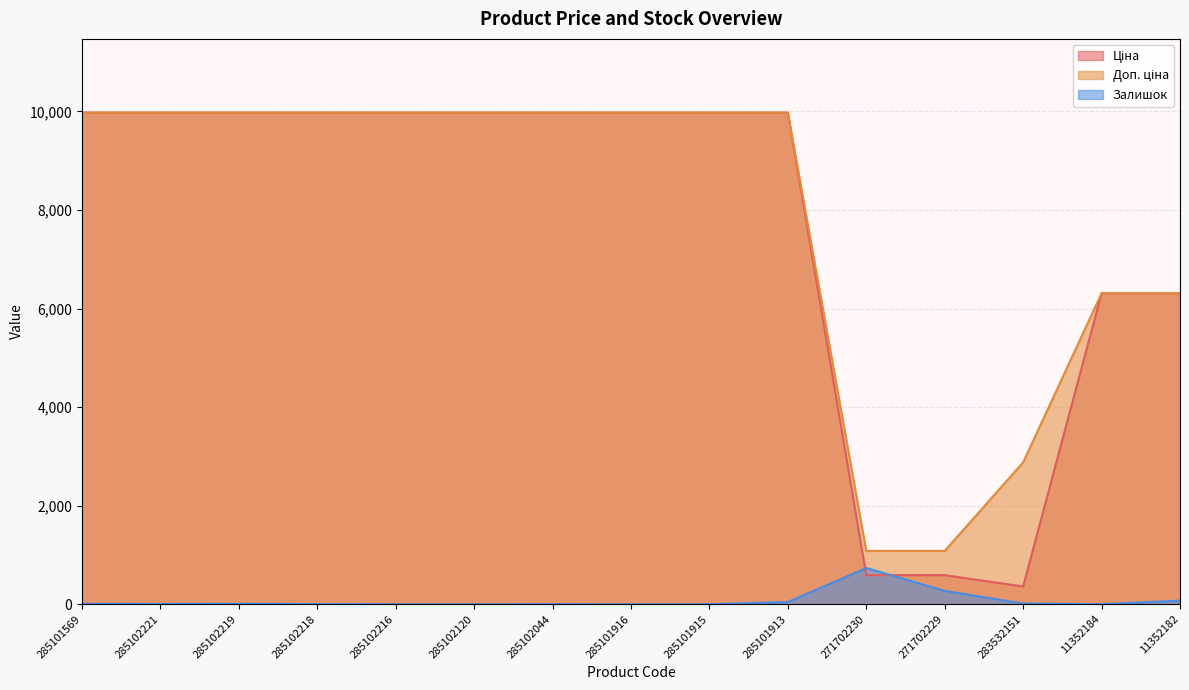

Which series has the largest total across all categories?

Доп. ціна